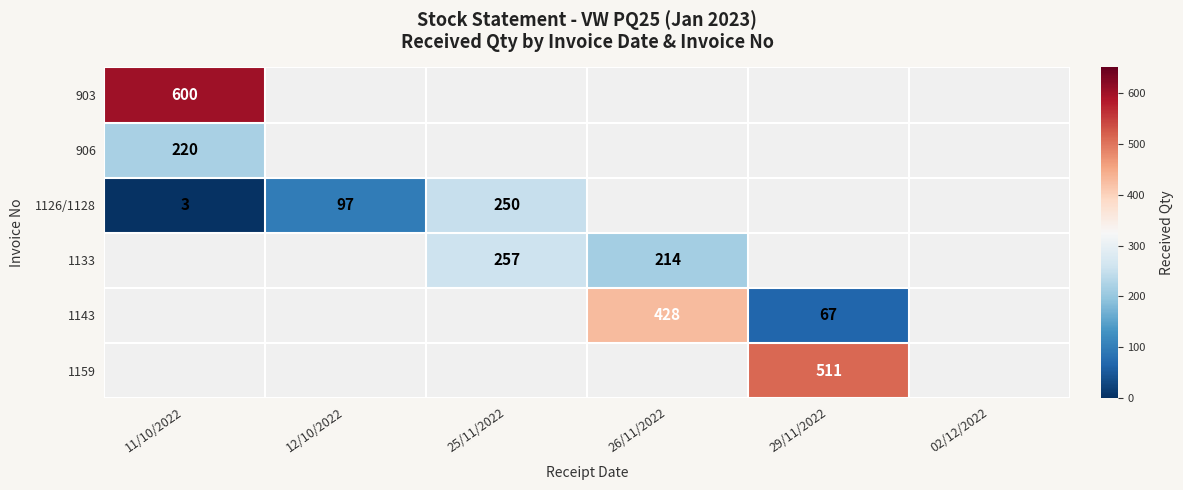

True or false: 1126/1128 has a value of 27 at 12/10/2022.

False